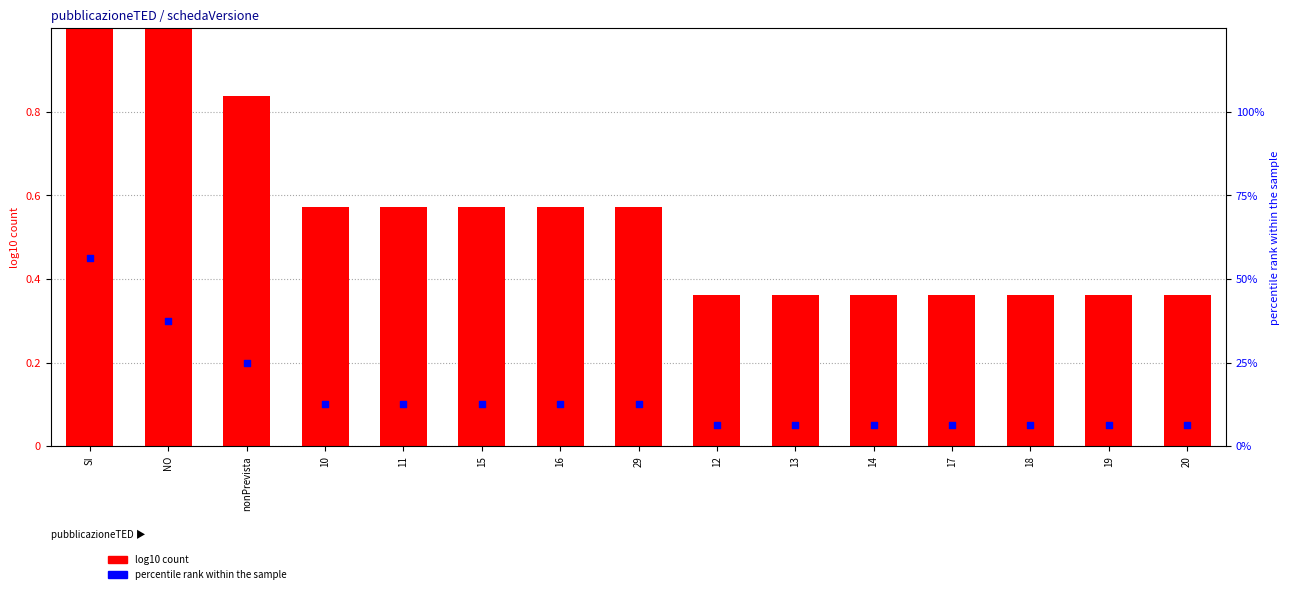

Is the value of log10 count at 10 greater than the value of percentile rank within the sample at 12?

No